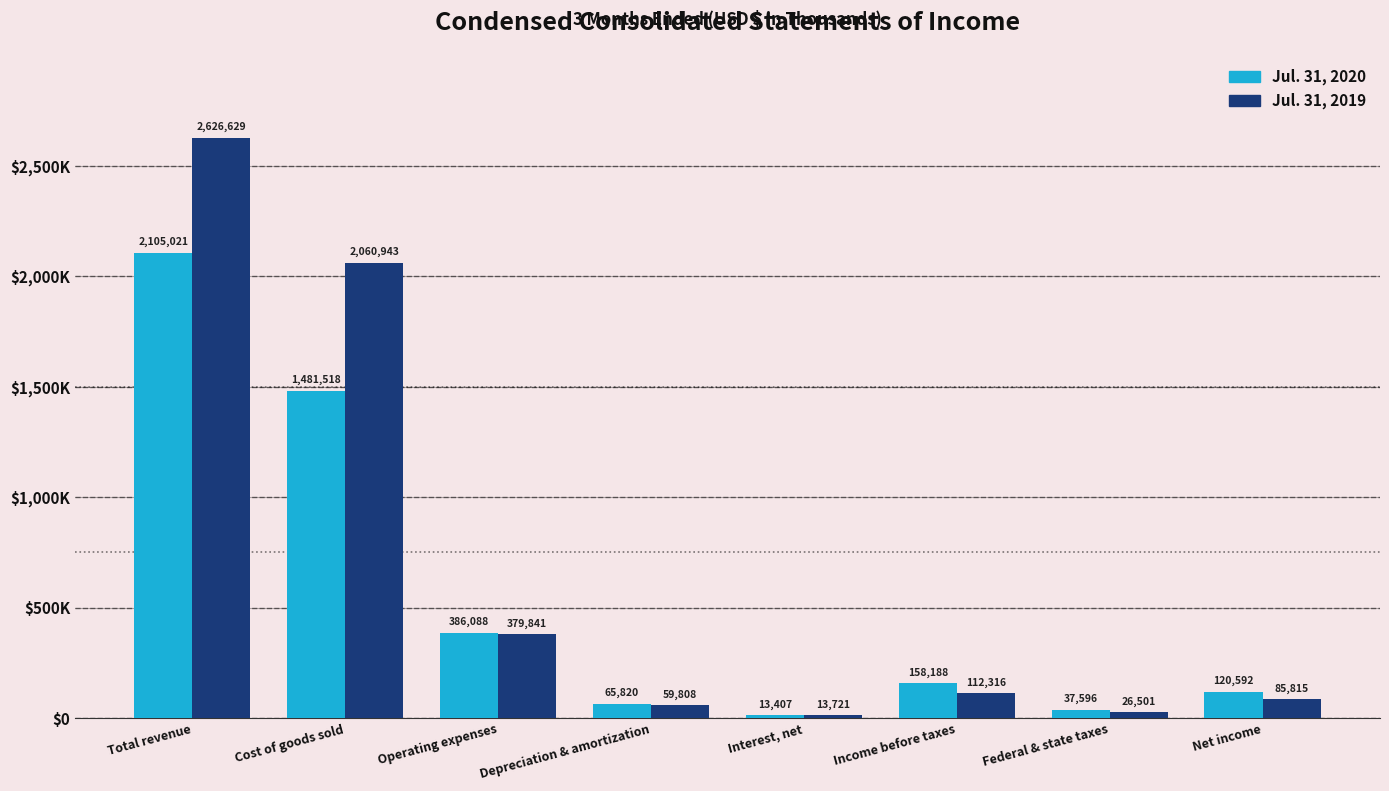

What are all the series names shown in the legend?

Jul. 31, 2020, Jul. 31, 2019